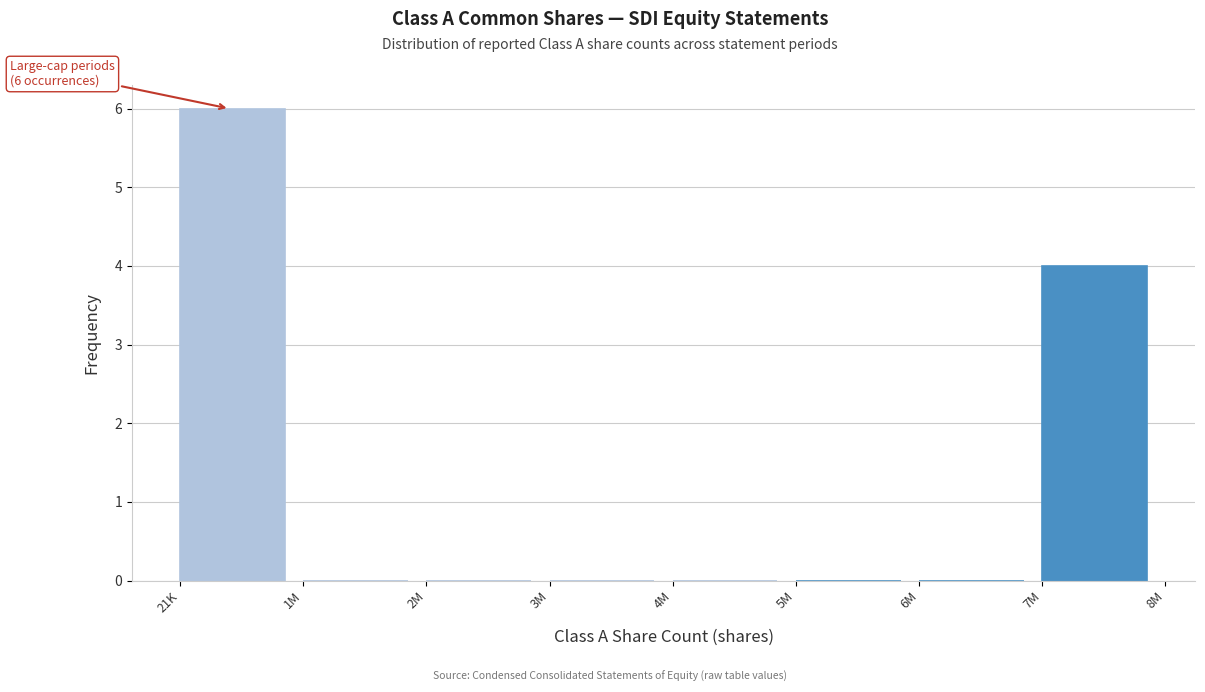

Reading left to right, extract all data points from this chart.

21K=6	1M=0	2M=0	3M=0	4M=0	5M=0	6M=0	7M=4